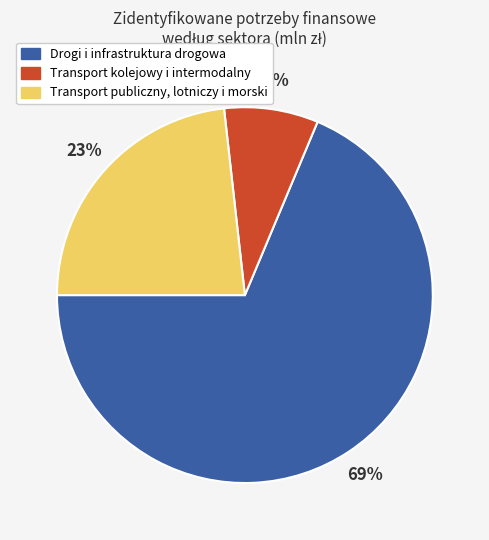

Does any single category account for the majority?

Yes